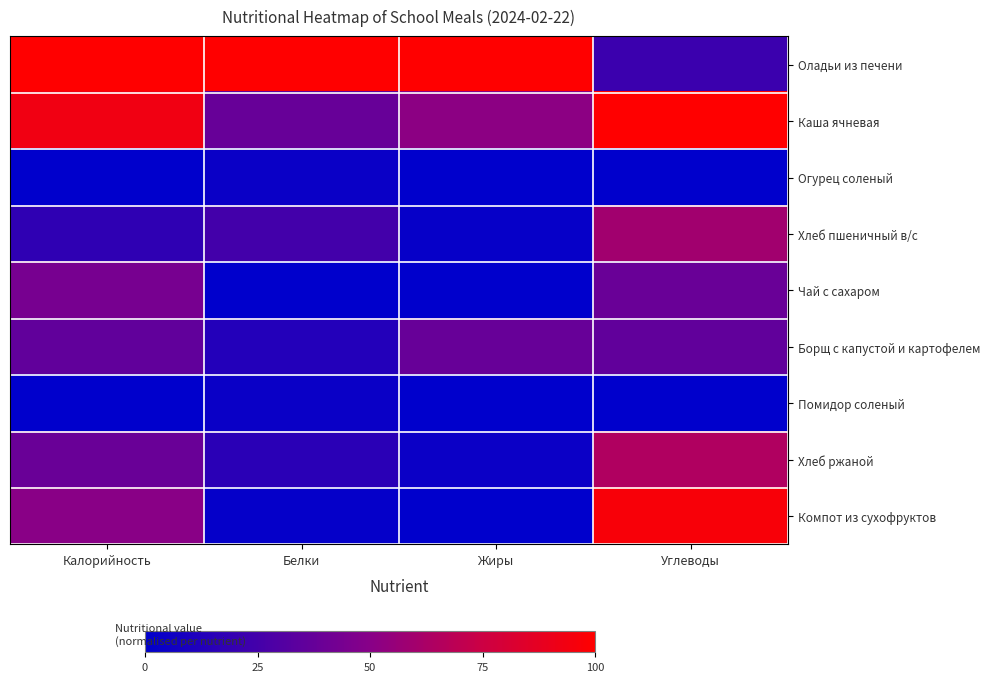

Reading right to left, extract all data points from this chart.

Оладьи из печени: Углеводы=22.0	Жиры=100.0	Белки=100.0	Калорийность=100.0
Каша ячневая: Углеводы=100.0	Жиры=51.8	Белки=37.9	Калорийность=93.1
Огурец соленый: Углеводы=0.0	Жиры=0.0	Белки=3.9	Калорийность=0.0
Хлеб пшеничный в/с: Углеводы=59.3	Жиры=2.7	Белки=24.8	Калорийность=17.6
Чай с сахаром: Углеводы=38.8	Жиры=0.0	Белки=0.0	Калорийность=43.9
Борщ с капустой и картофелем: Углеводы=35.8	Жиры=38.1	Белки=13.3	Калорийность=35.8
Помидор соленый: Углеводы=0.0	Жиры=0.0	Белки=3.9	Калорийность=0.0
Хлеб ржаной: Углеводы=64.5	Жиры=4.5	Белки=15.7	Калорийность=38.7
Компот из сухофруктов: Углеводы=96.5	Жиры=0.0	Белки=2.1	Калорийность=50.6